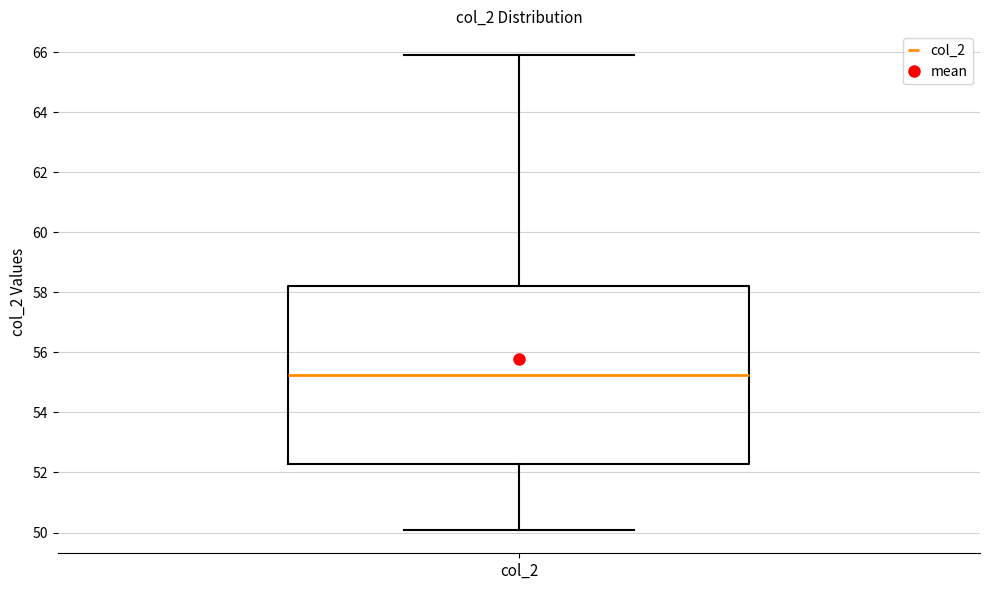

Transcribe this box plot: give where the median line is, the range the box spans, and where the two whiskers end, as read against the y-axis. The values are not printed on the chart, so give them approximately, as read against the axis.

median 55.2, box 52.2 to 58.2, whiskers 50.2 to 66.0